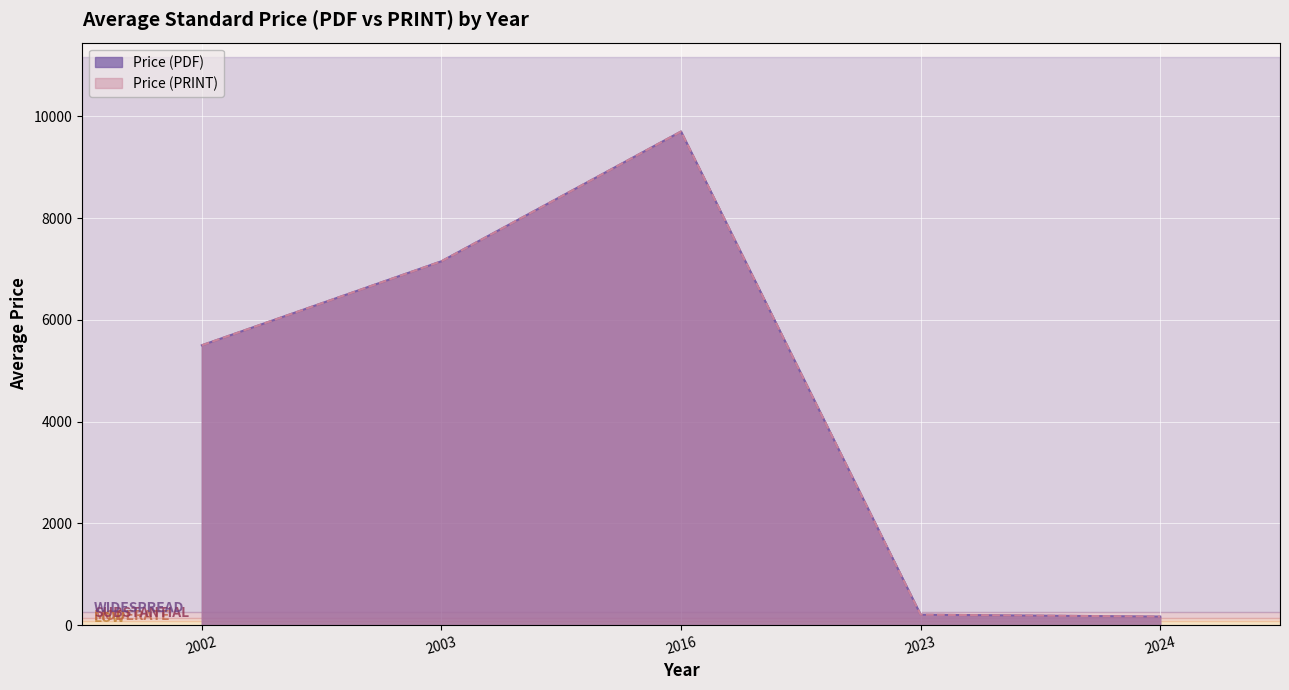

True or false: Price (PDF) and Price (PRINT) intersect in this chart.

False